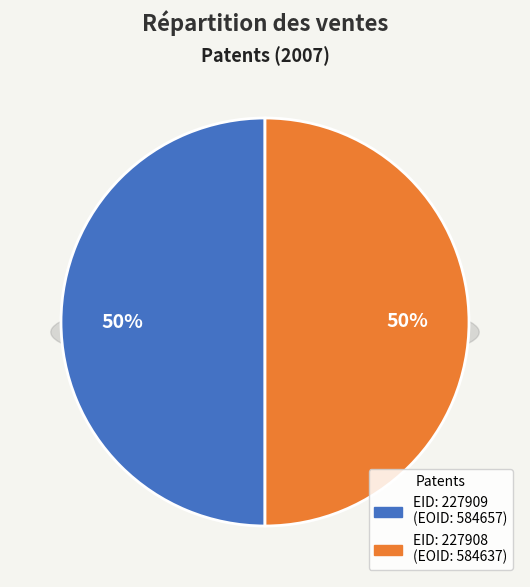

What portion of the pie excludes EID: 227909?

50.0%